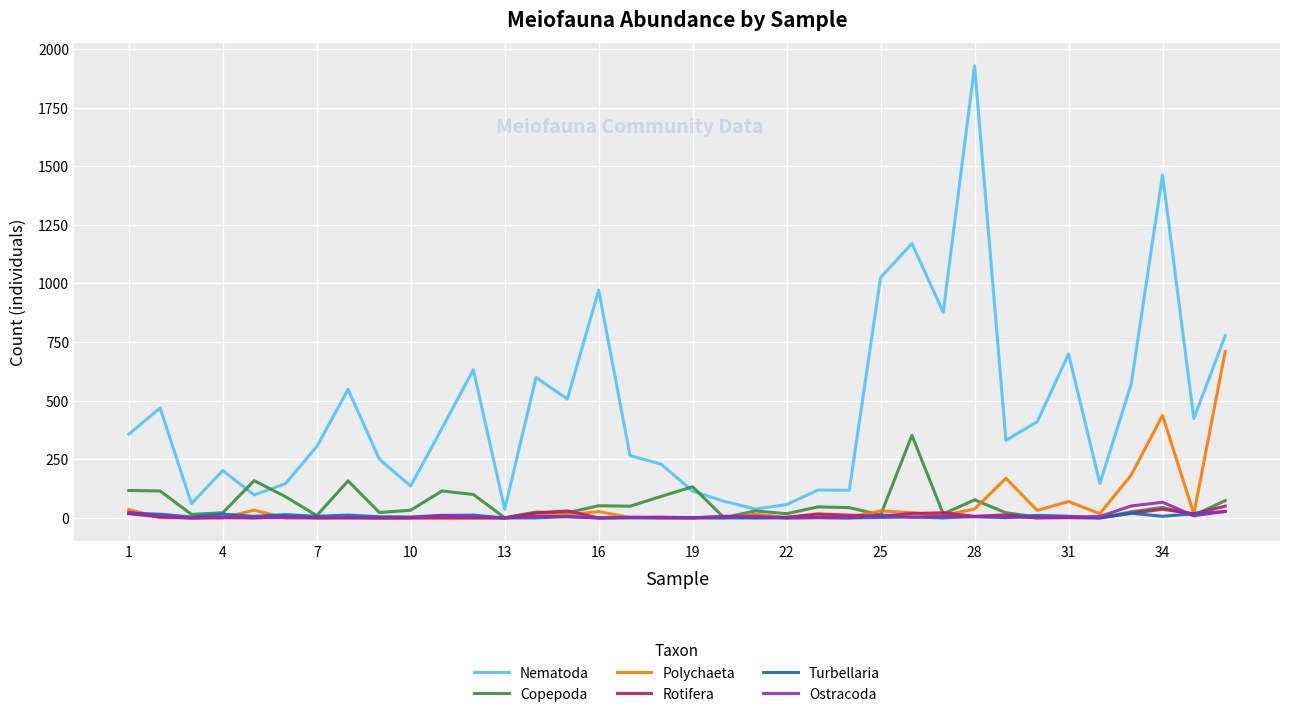

Which series has the largest range (max minus min)?

Nematoda